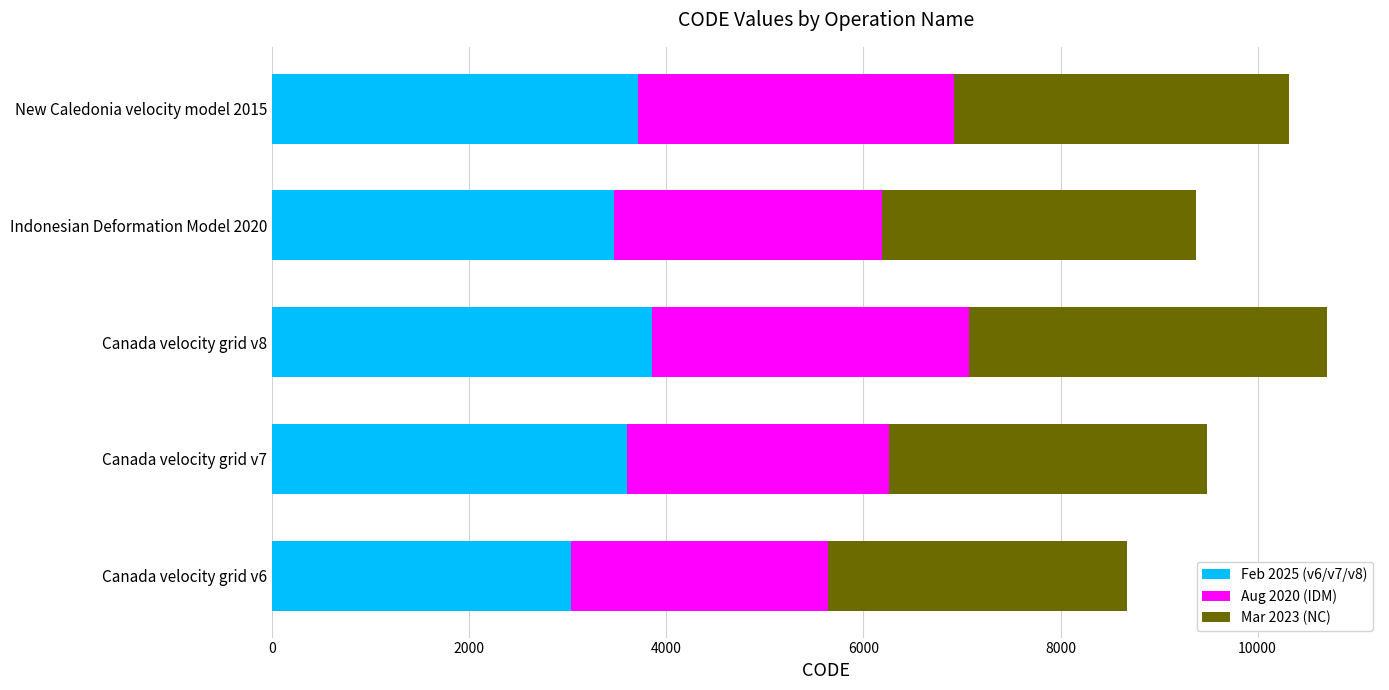

What is the sum of all Feb 2025 (v6/v7/v8) values?

17679.7